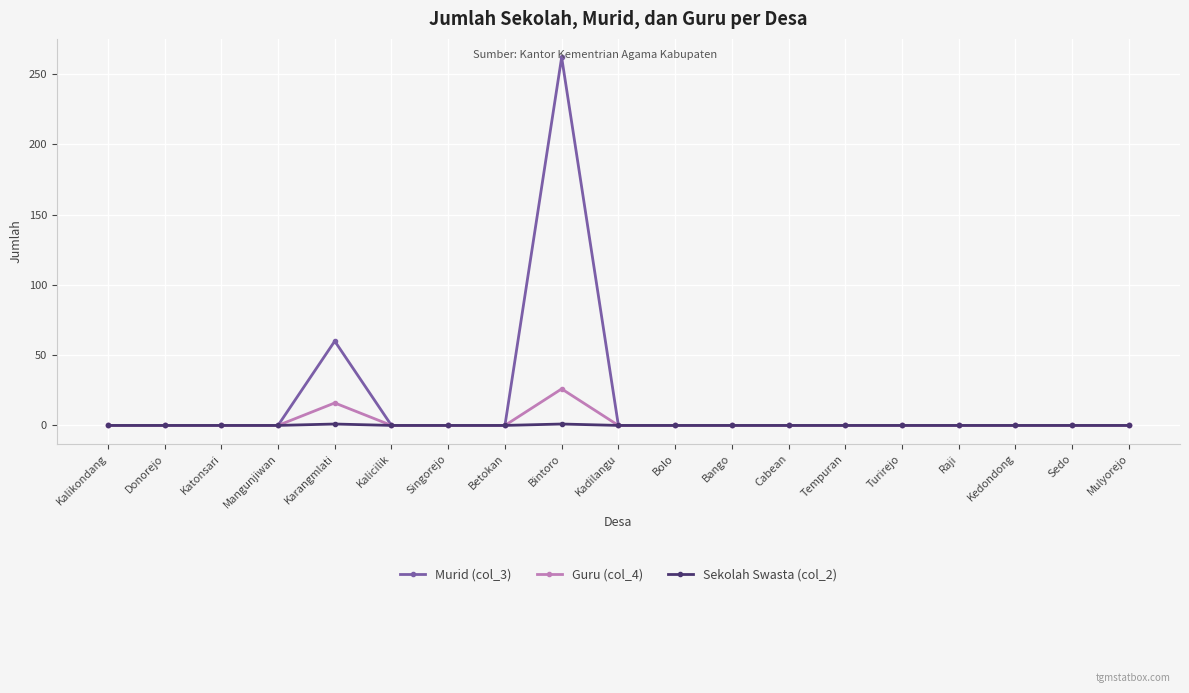

What are all the series names shown in the legend?

Murid (col_3), Guru (col_4), Sekolah Swasta (col_2)